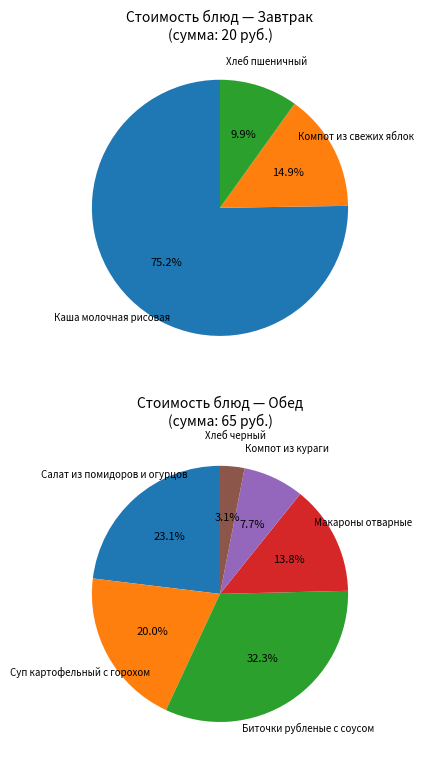

Which category has the biggest portion of the pie?

Биточки рубленые с соусом